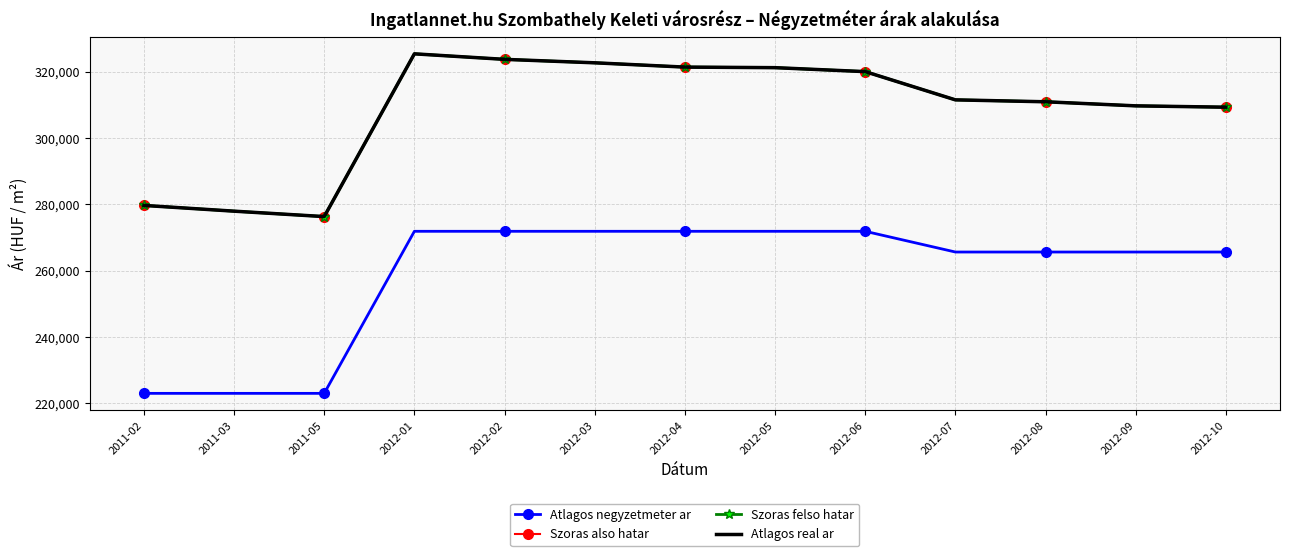

What are all the series names shown in the legend?

Atlagos negyzetmeter ar, Szoras also hatar, Szoras felso hatar, Atlagos real ar